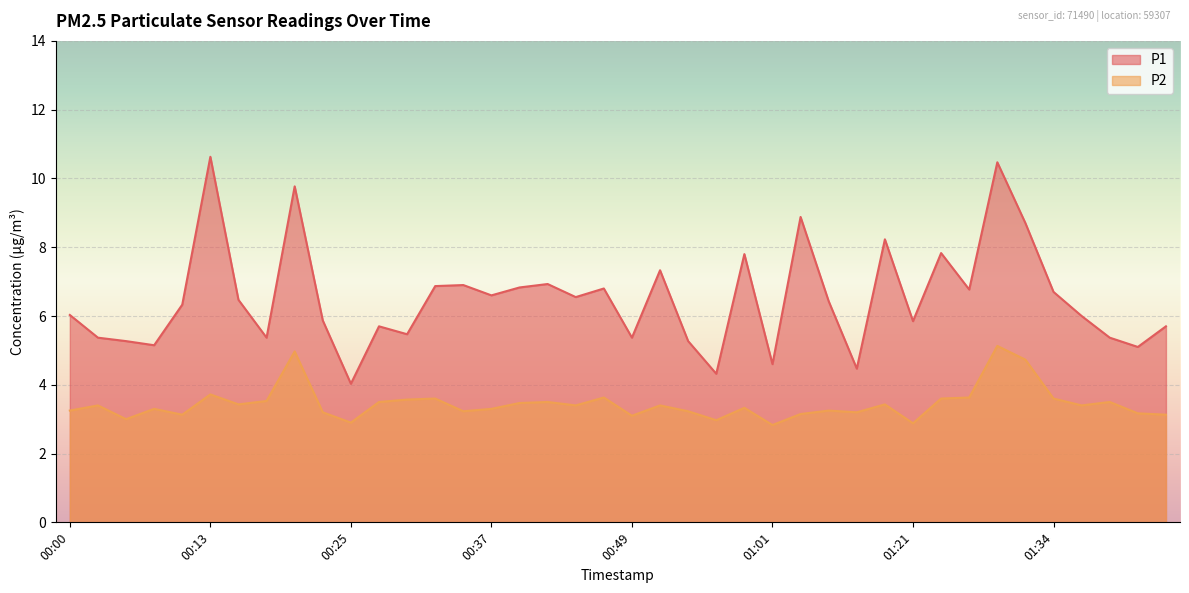

What is the difference between the second highest and minimum values in the P2 series?

2.1